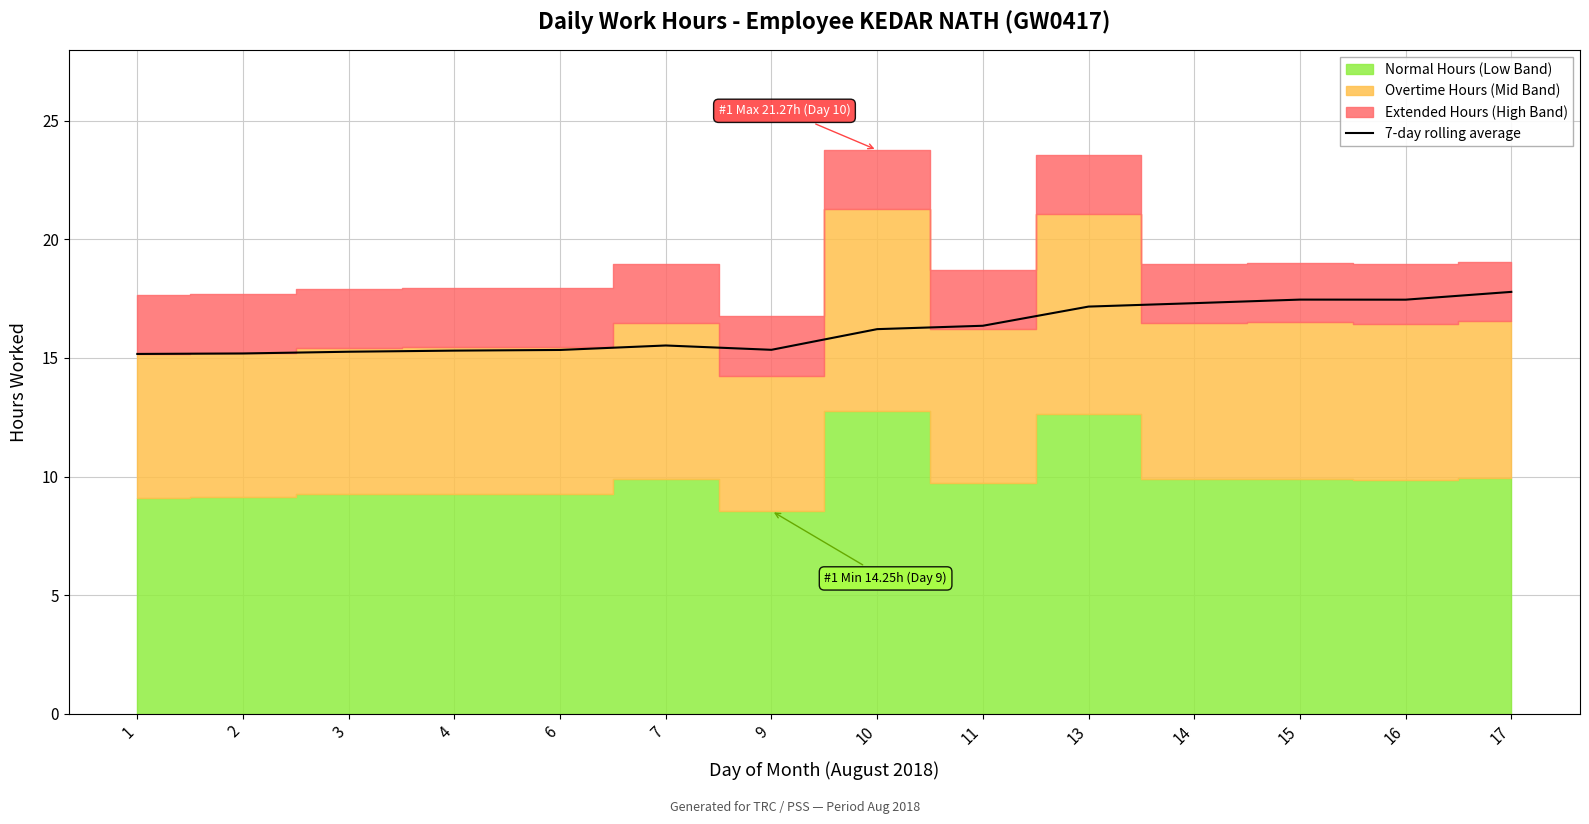

True or false: 7-day rolling average has a value of 15.5 at 7.

True